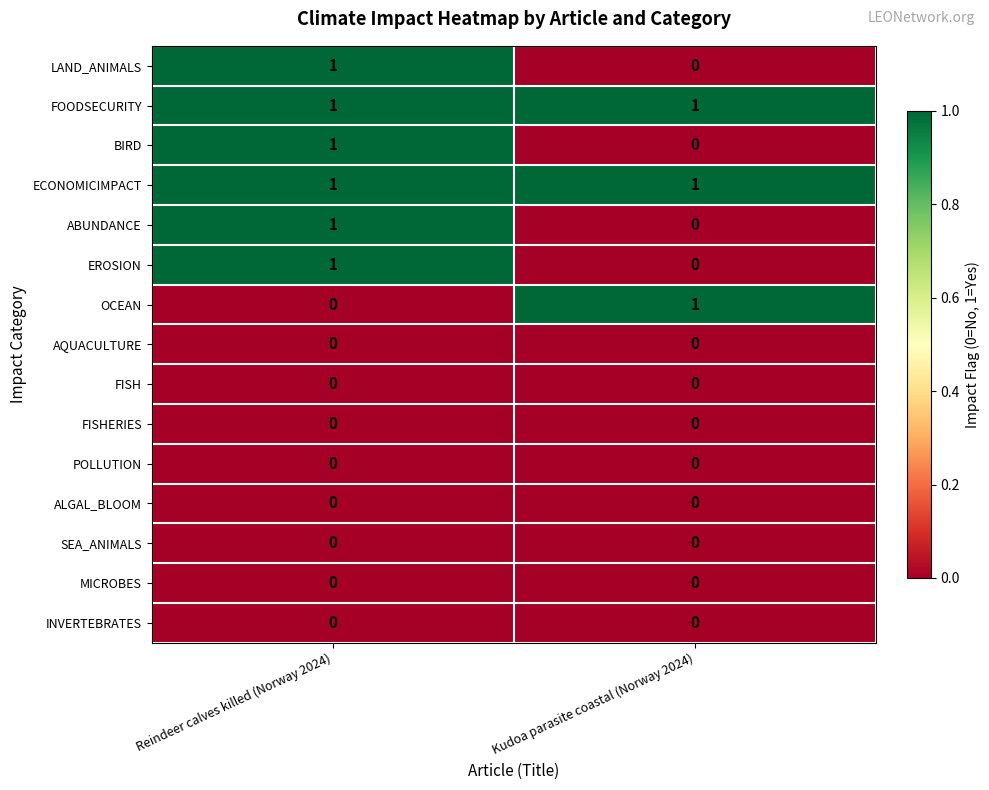

The value of LAND_ANIMALS at Kudoa parasite coastal (Norway 2024) is 0. True or false?

True